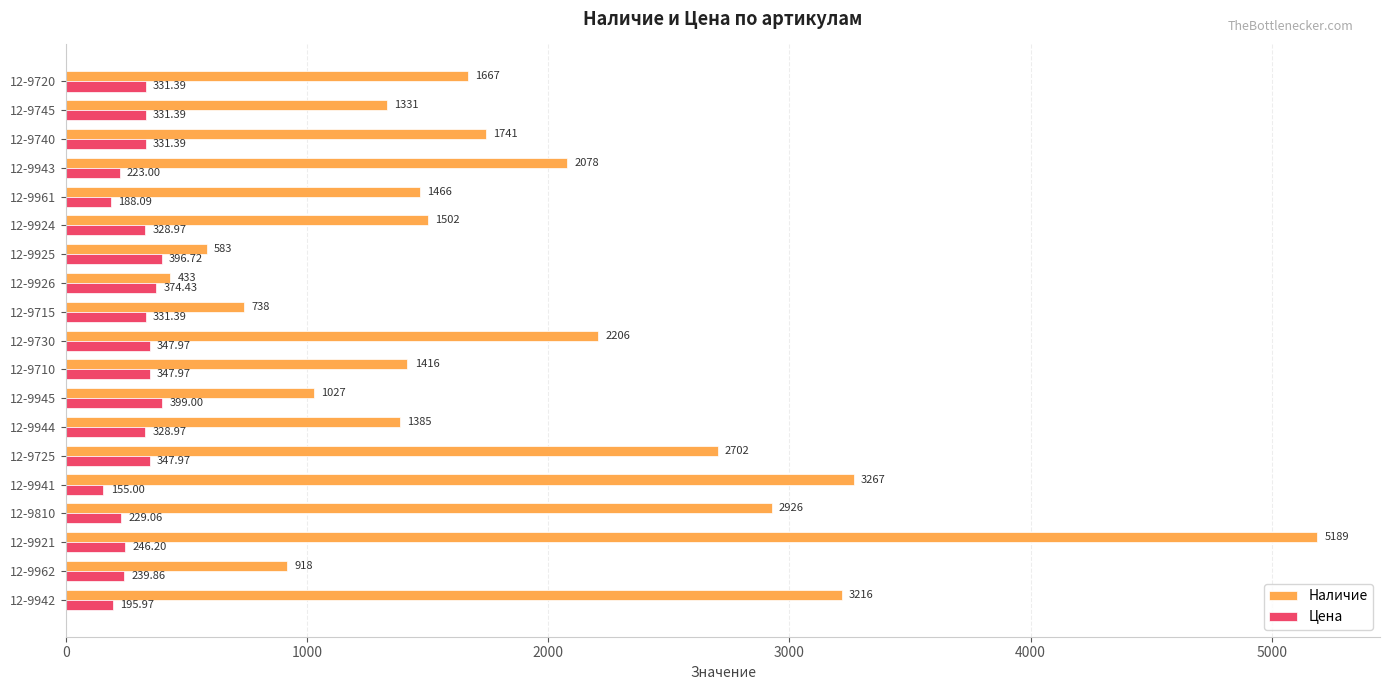

At which label is Цена closest to 277?

12-9921